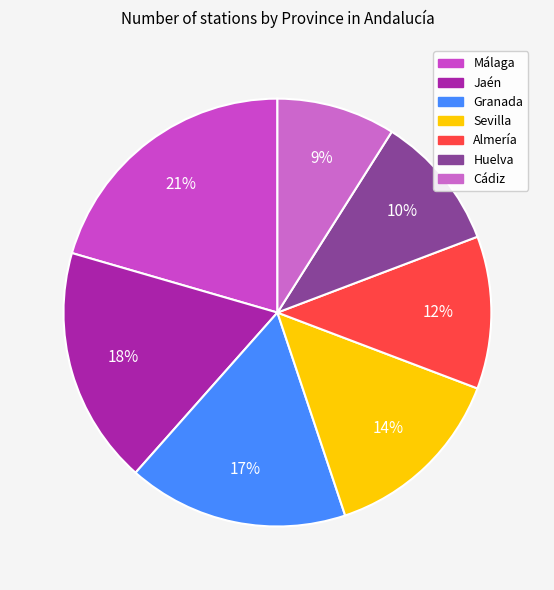

Do Jaén and Cádiz together represent more than half of the pie?

No